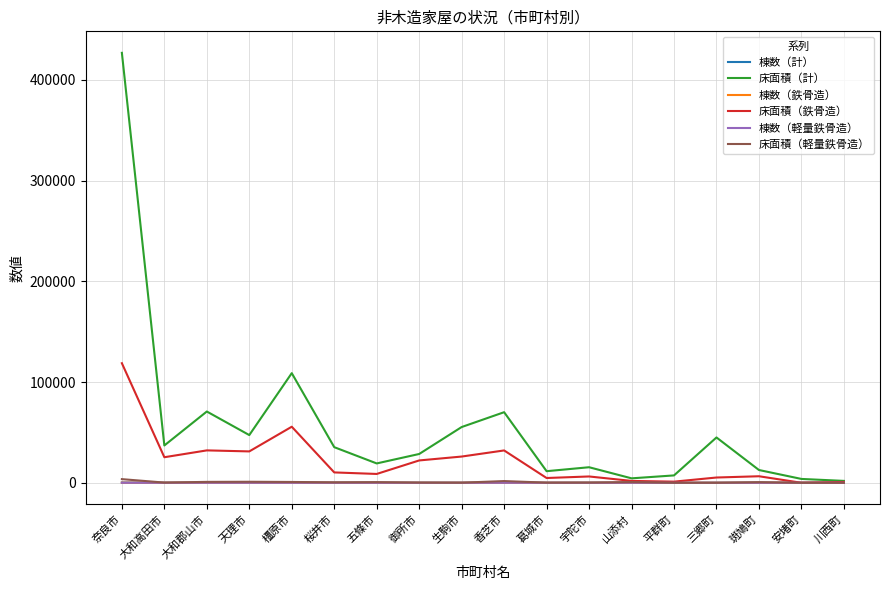

What is the difference between the highest and lowest values at 御所市?

28576